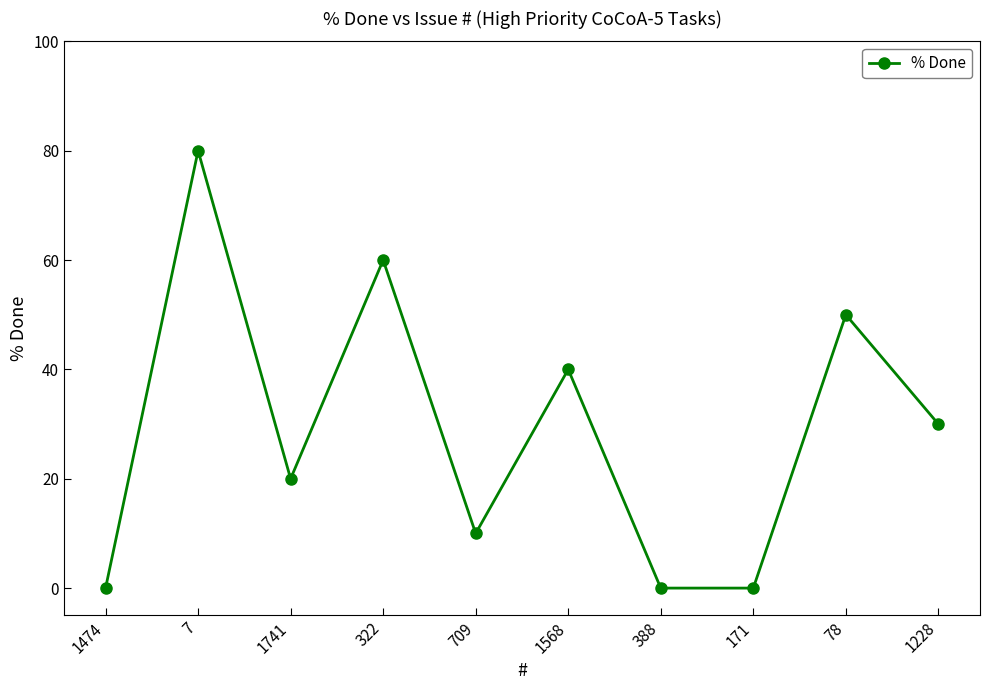

What is the approximate value at 322, to the nearest 10?

60